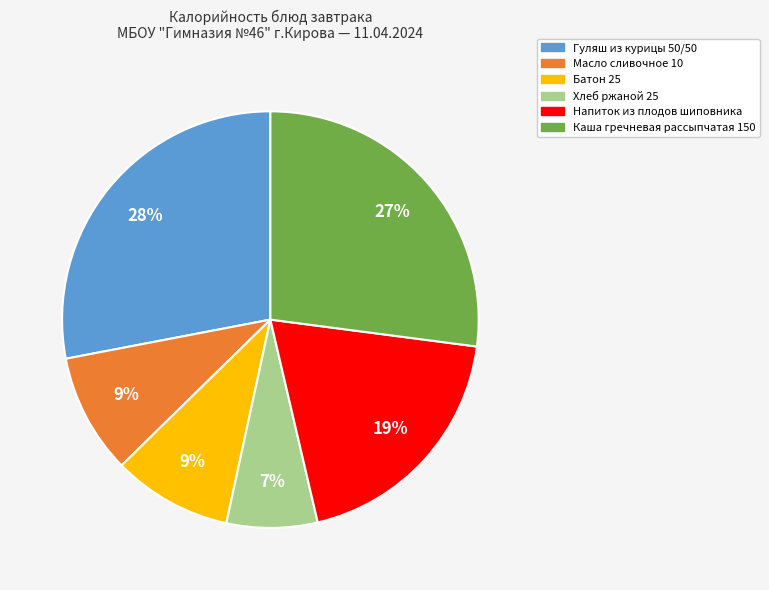

To the nearest percent, what is the combined percentage of Напиток из плодов шиповника and Каша гречневая рассыпчатая 150?

46%